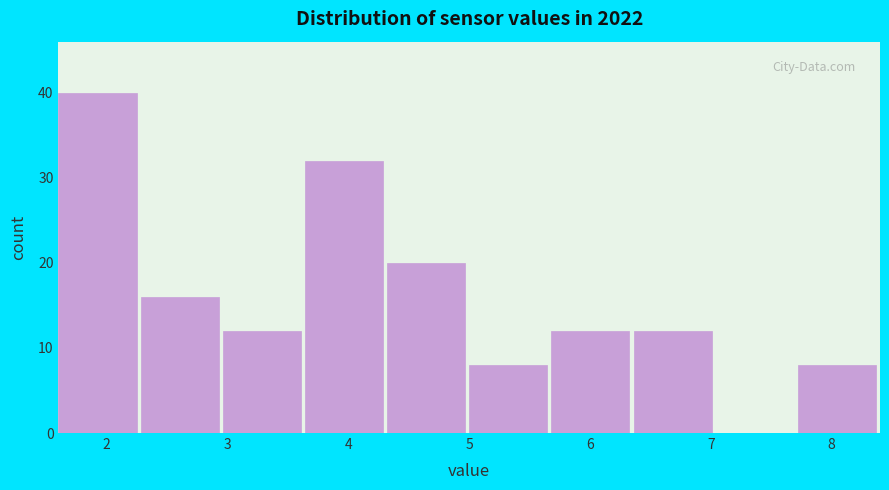

Reading left to right, list every bar in this chart as the range it spans on the x-axis followed by its height. Neither the bar edges nor the heights are printed on the chart, so give them approximately, as read against the axes.

1.60 to 2.28: 40
2.28 to 2.96: 16
2.96 to 3.64: 12
3.64 to 4.32: 32
4.32 to 5.00: 20
5.00 to 5.68: 8
5.68 to 6.36: 12
6.36 to 7.04: 12
7.04 to 7.72: 0
7.72 to 8.40: 8